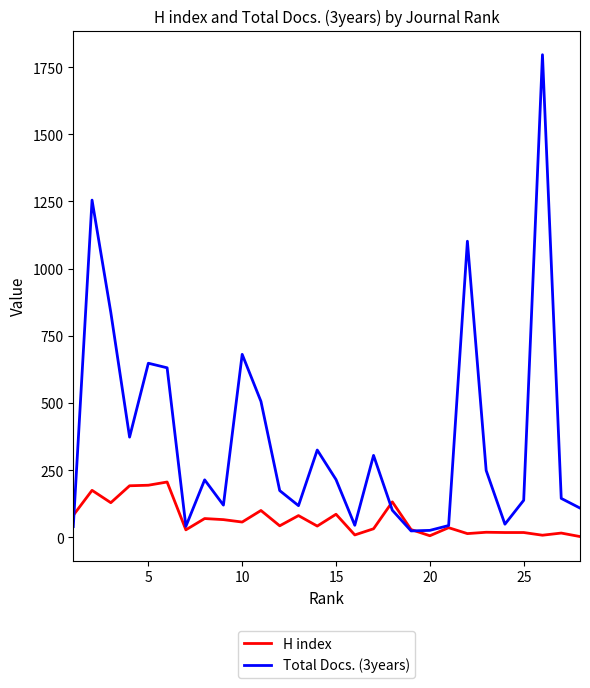

Which series has the largest total across all categories?

Total Docs. (3years)